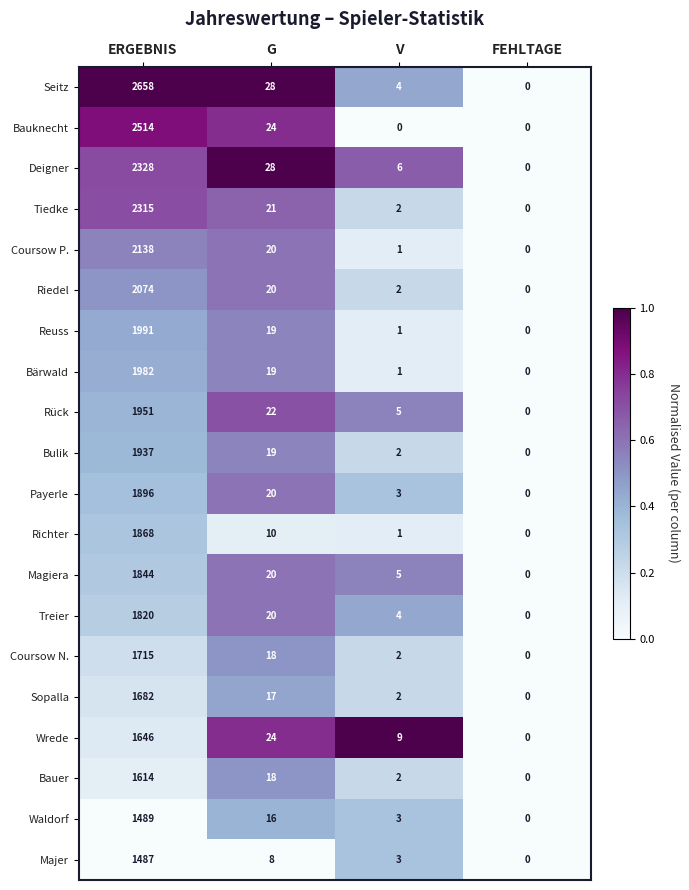

At which category does the chart reach its peak across all series?

ERGEBNIS